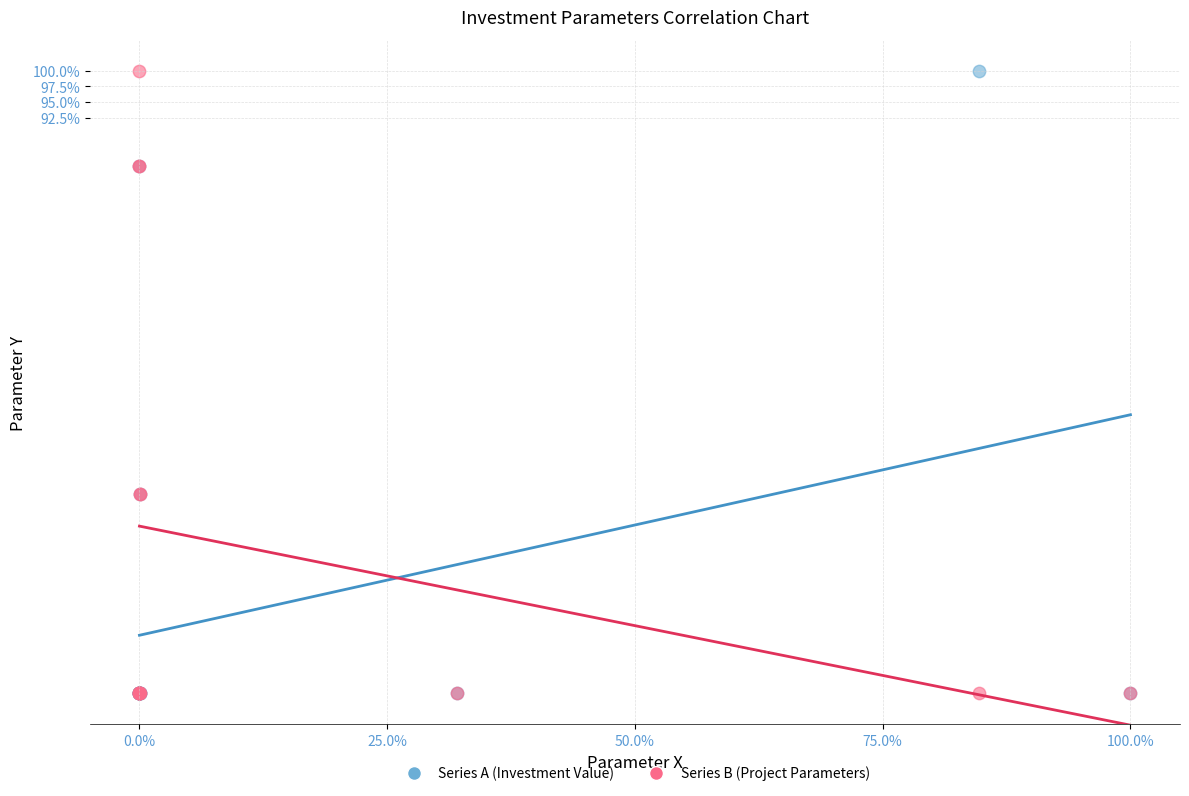

What are all the series names shown in the legend?

Series A (Investment Value), Series B (Project Parameters)